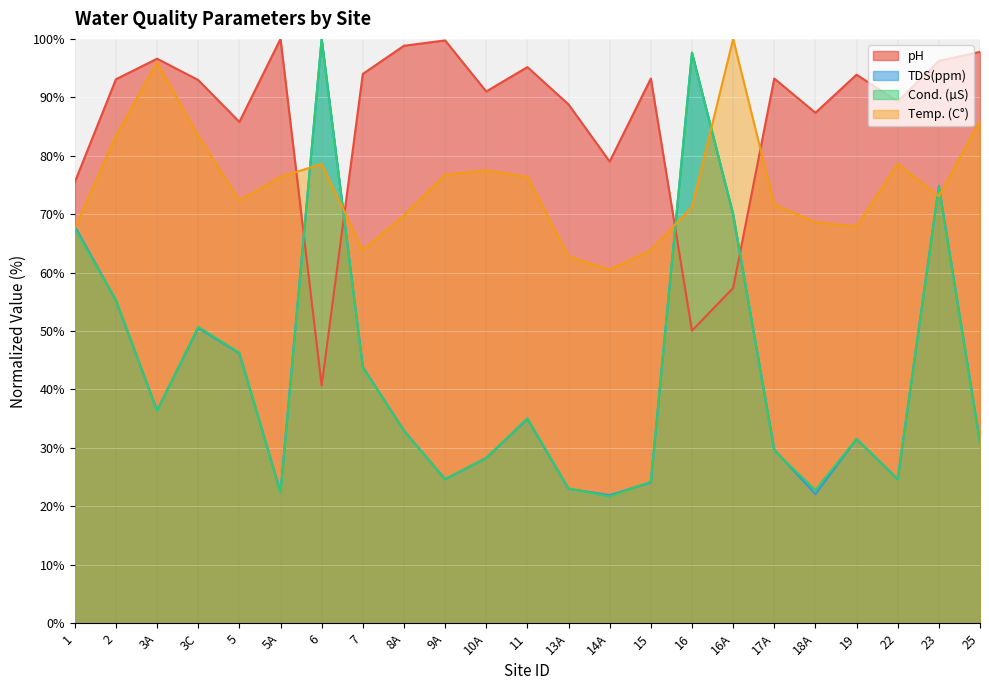

The value of Temp. (C°) at 5A is 76.4. True or false?

True